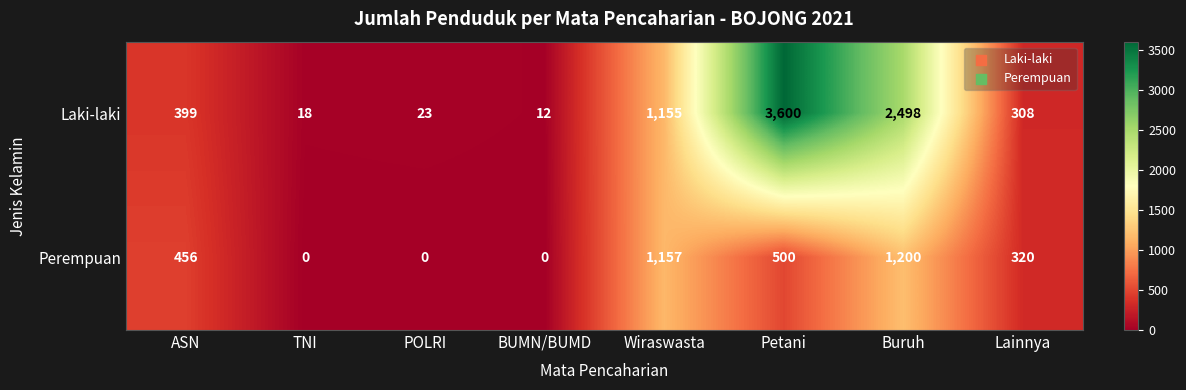

What value does the Perempuan series have at Lainnya, to the nearest 50?

300